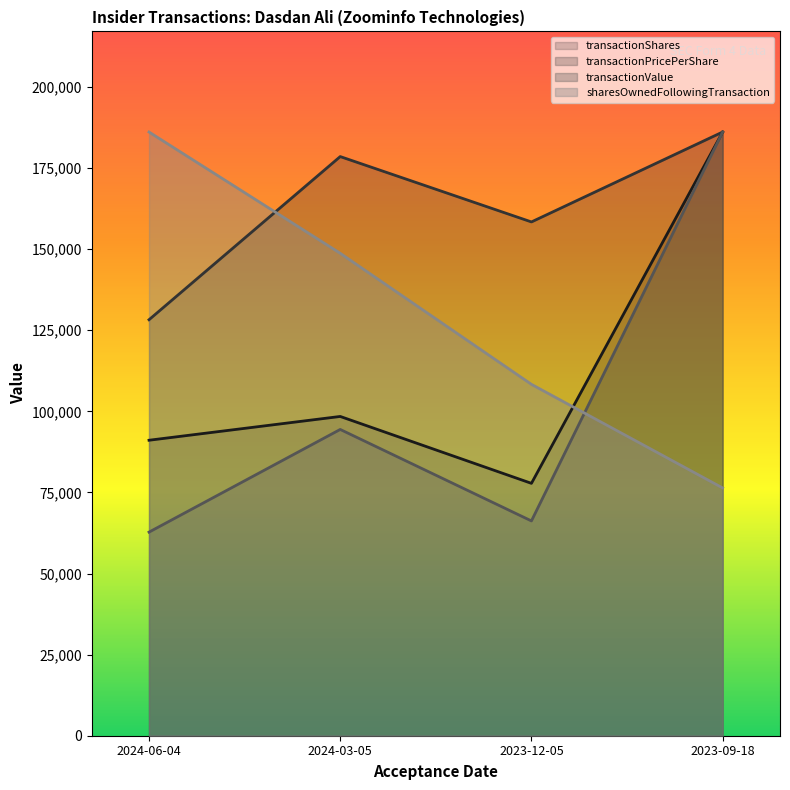

How many lines are shown in the chart?

4